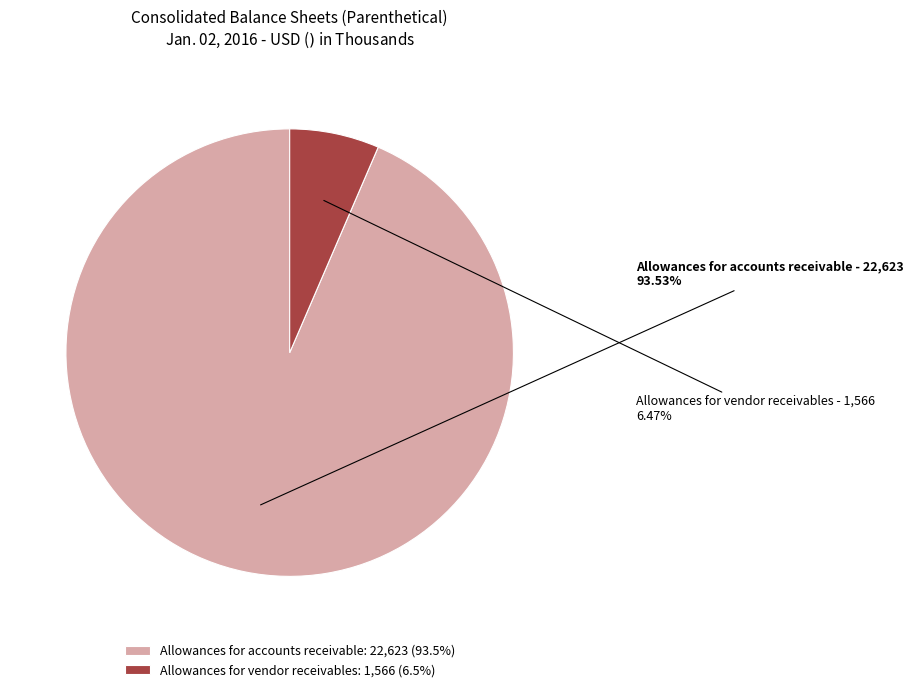

Combined, what portion of the pie is Allowances for vendor receivables and Allowances for accounts receivable?

100.0%